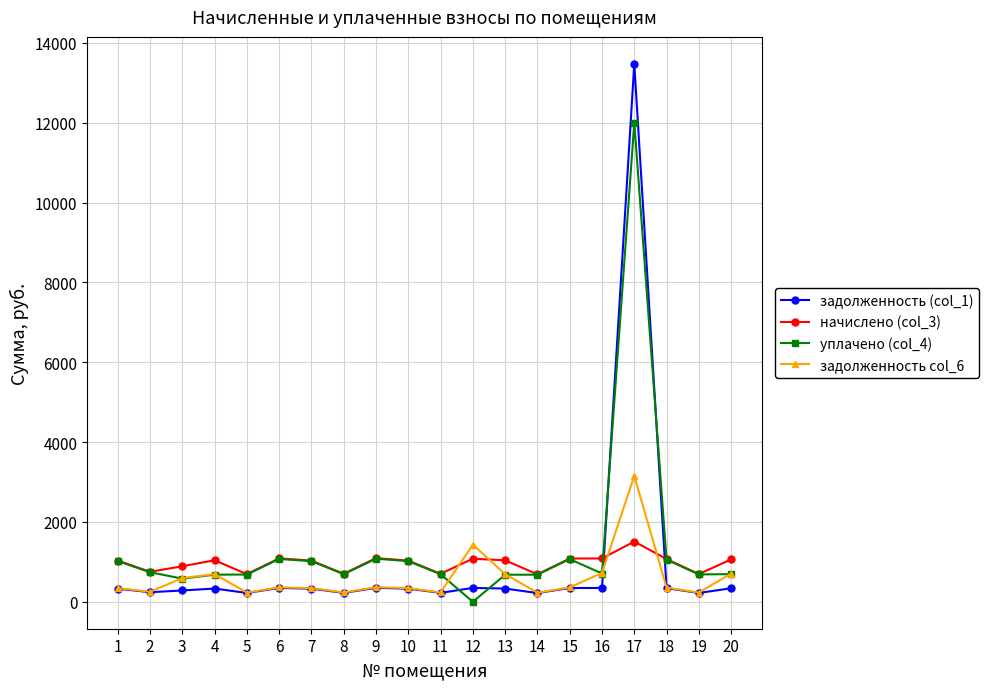

At which category is the sum across all series the highest?

17